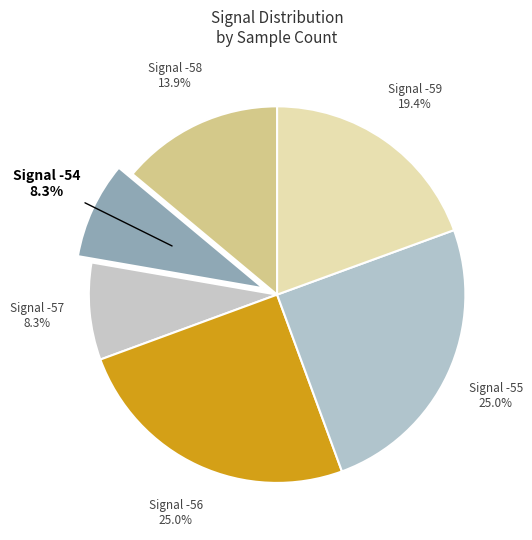

What is the total percentage of Signal -56 and Signal -54?

33.3%